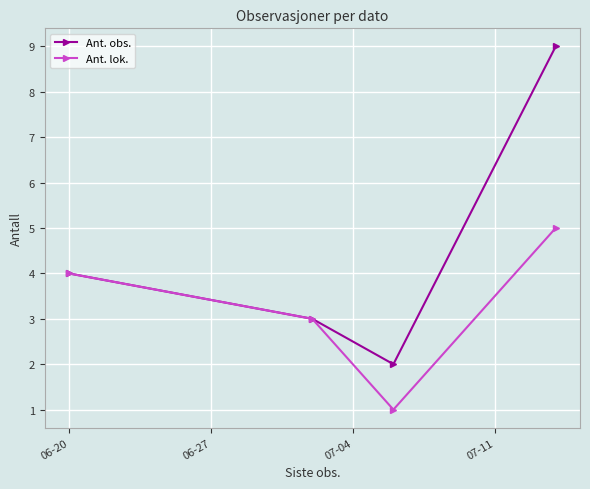

What is the highest value of the Ant. lok. series?

5